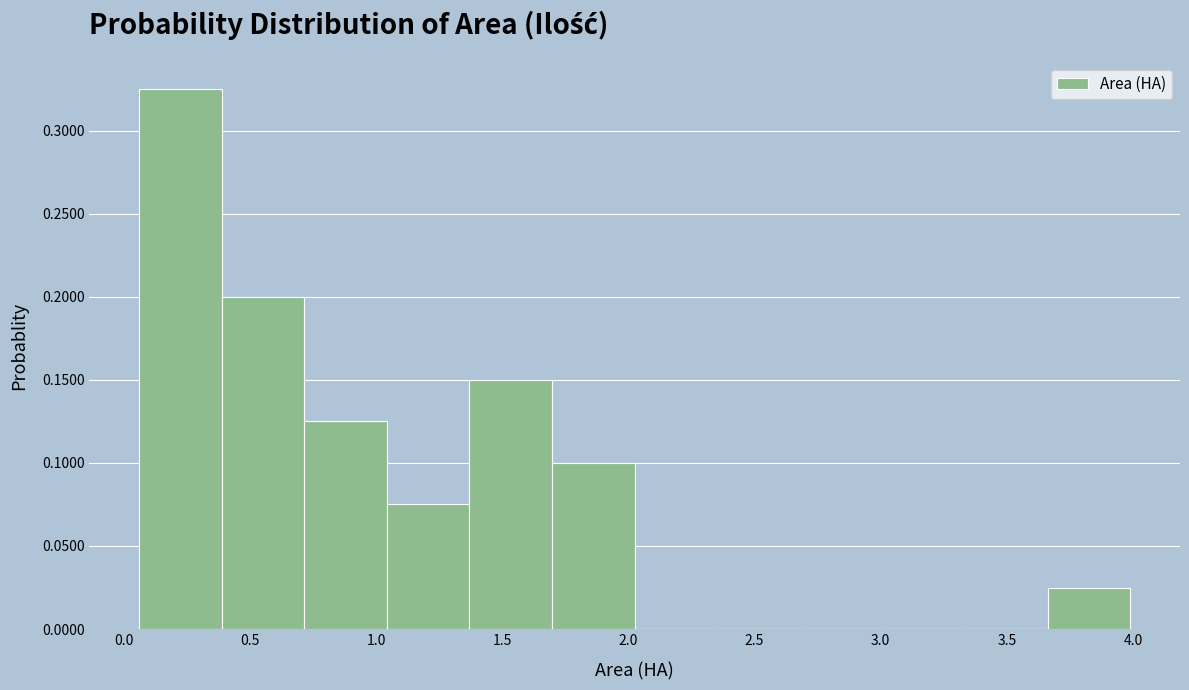

Reading left to right, list every bar in this chart as the range it spans on the x-axis followed by its height. Neither the bar edges nor the heights are printed on the chart, so give them approximately, as read against the axes.

0.05 to 0.40: 0.325
0.40 to 0.70: 0.200
0.70 to 1.05: 0.125
1.05 to 1.35: 0.075
1.35 to 1.70: 0.150
1.70 to 2.05: 0.100
2.05 to 2.35: 0
2.35 to 2.70: 0
2.70 to 3.00: 0
3.00 to 3.35: 0
3.35 to 3.65: 0
3.65 to 4.00: 0.025